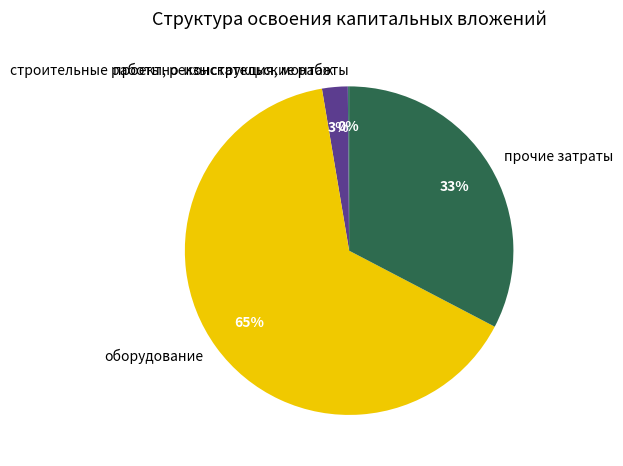

Is it true that оборудование is 65% of the pie?

True